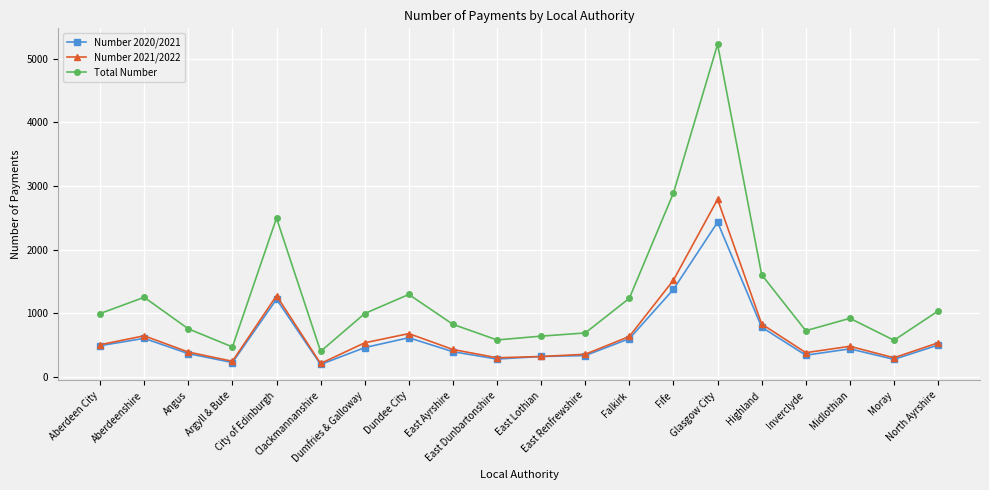

Is this an area chart (filled region under the line)?

No